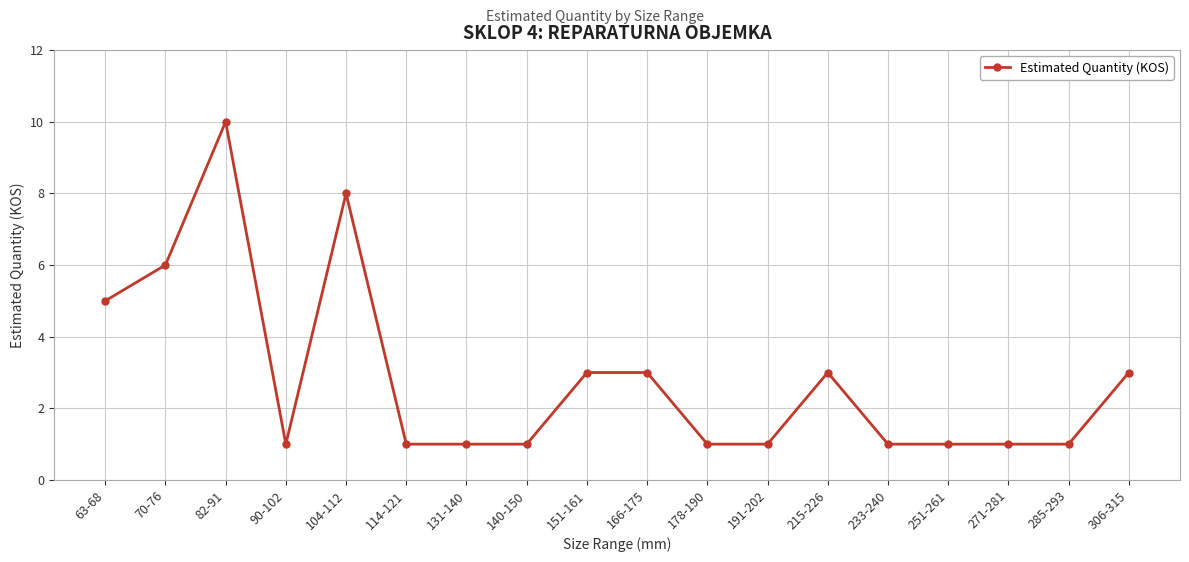

Where is the first local maximum?

82-91